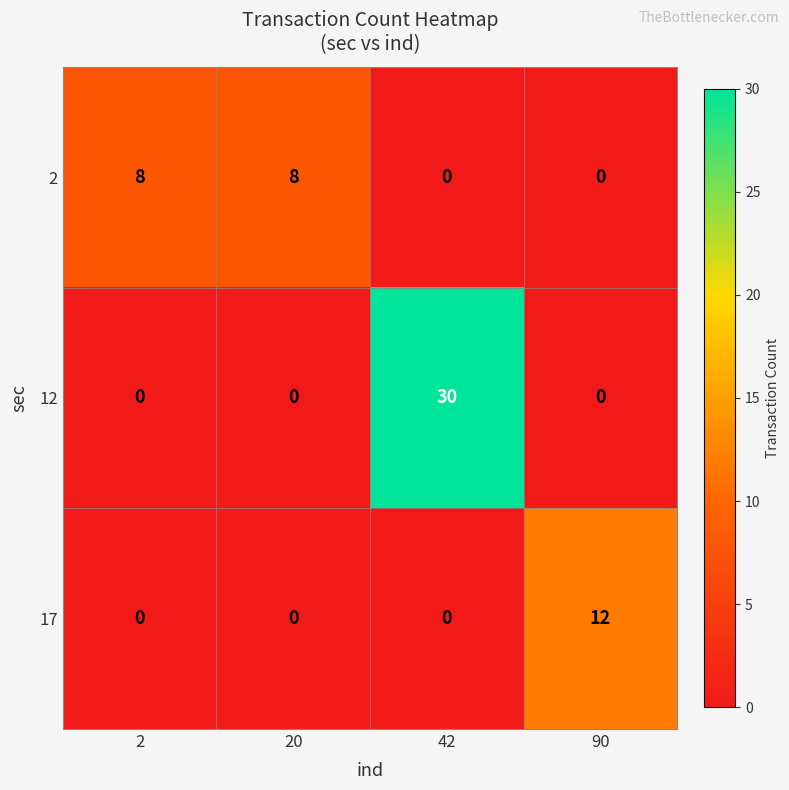

What is the difference between the highest and lowest values at 90?

12